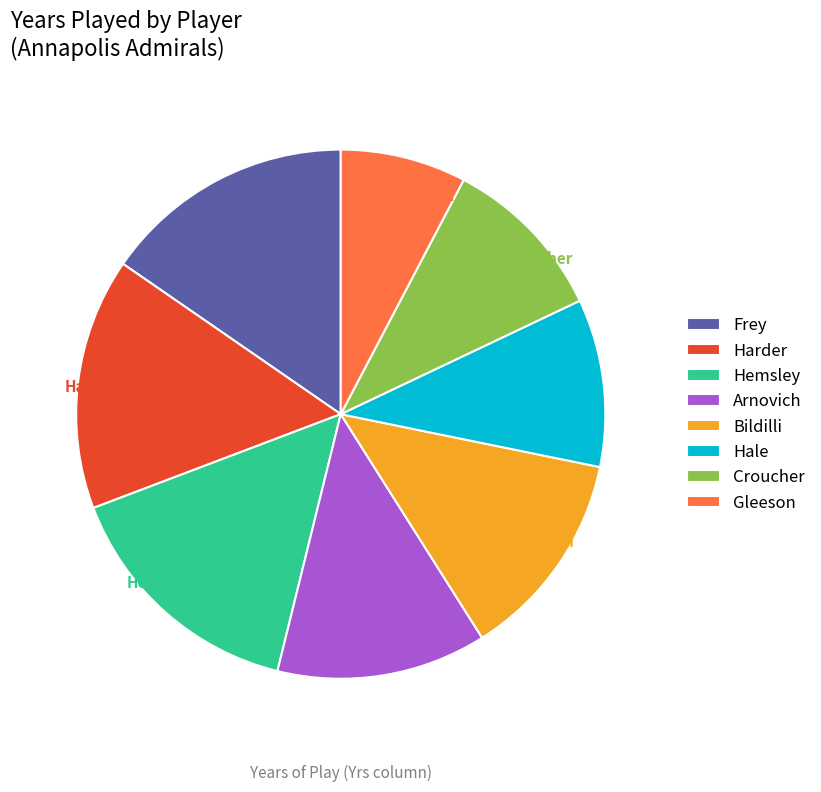

How many slices are in this pie chart?

8